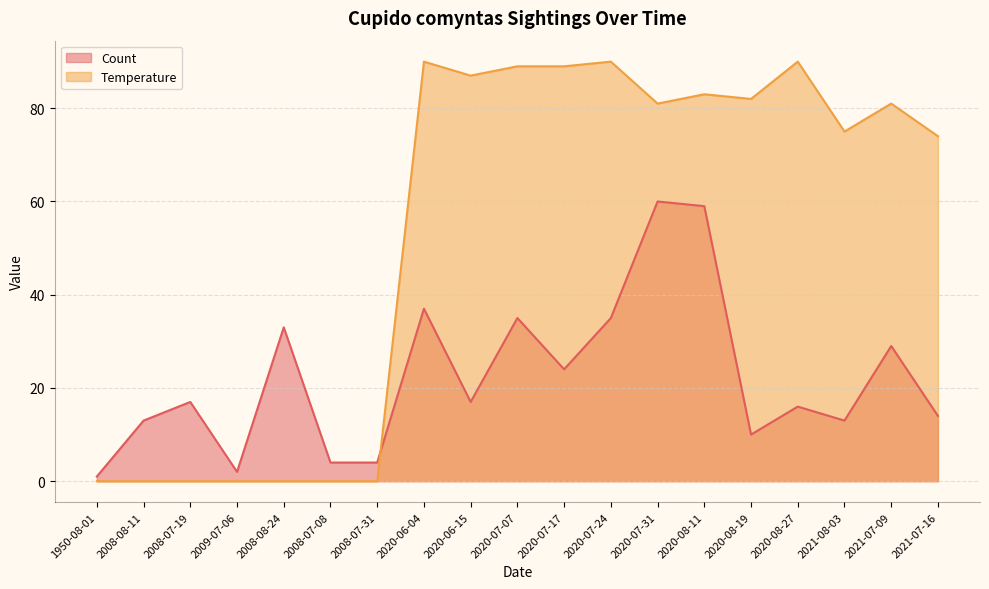

Does the chart display data point markers on the line(s)?

No